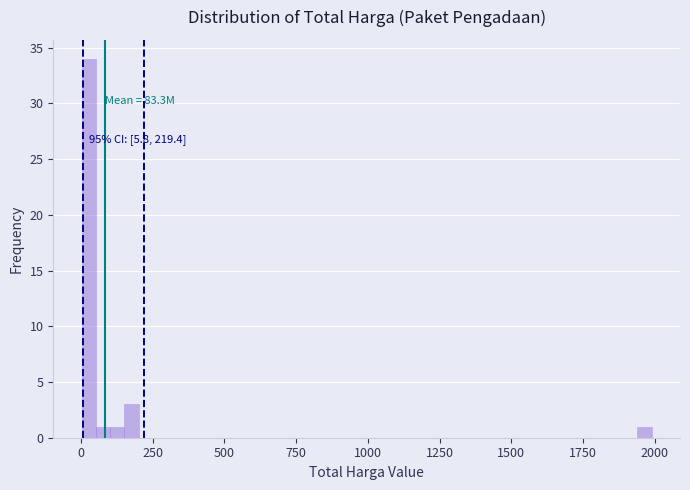

Read against the x-axis, roughly where is the centre of the tallest bar?

50